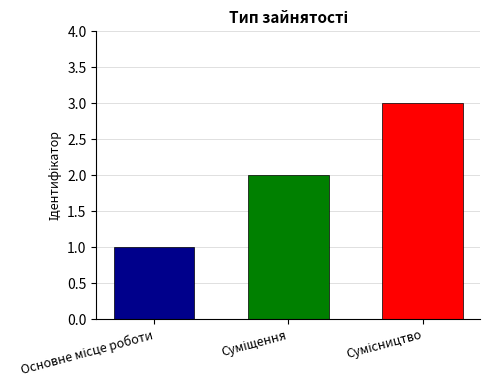

True or false: the data shows 1 at Основне місце роботи.

True